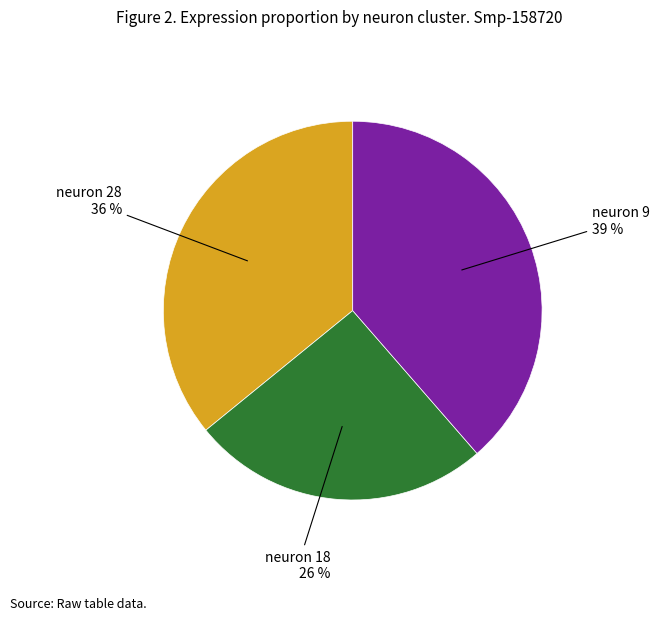

Is there a majority slice in this chart?

No